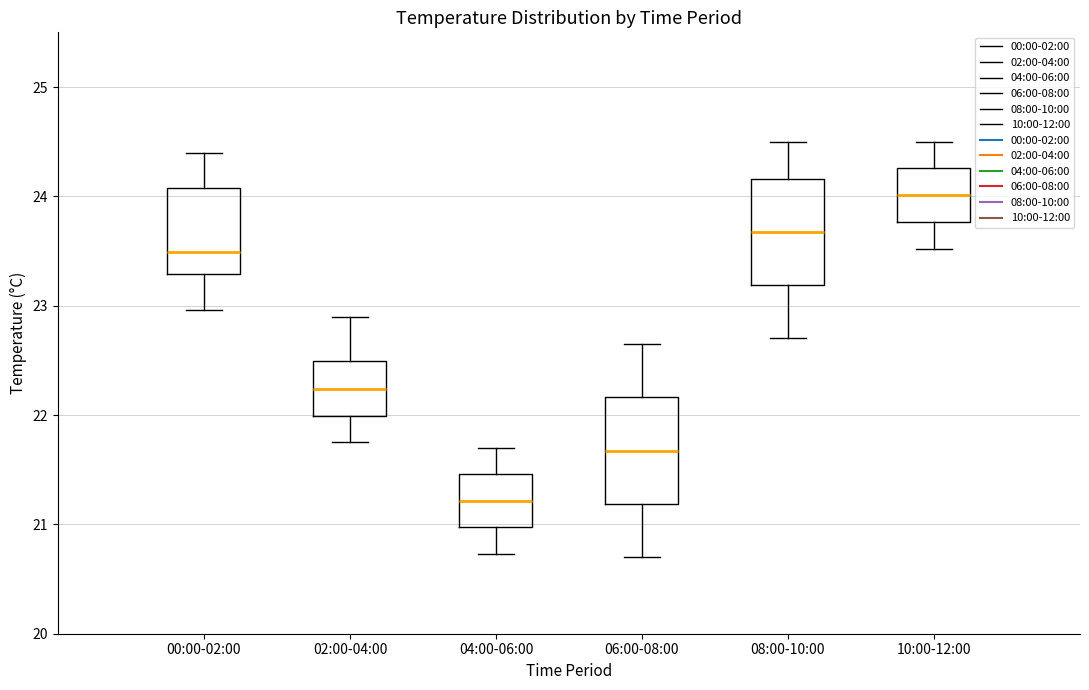

Reading left to right, transcribe this box plot: for each box, give where its median line is, the range the box spans, and where its two whiskers end, as read against the y-axis. The values are not printed on the chart, so give them approximately, as read against the axis.

00:00-02:00: median 23.5, box 23.3 to 24.1, whiskers 23.0 to 24.4
02:00-04:00: median 22.2, box 22.0 to 22.5, whiskers 21.8 to 22.9
04:00-06:00: median 21.2, box 21.0 to 21.5, whiskers 20.7 to 21.7
06:00-08:00: median 21.7, box 21.2 to 22.2, whiskers 20.7 to 22.7
08:00-10:00: median 23.7, box 23.2 to 24.2, whiskers 22.7 to 24.5
10:00-12:00: median 24.0, box 23.8 to 24.3, whiskers 23.5 to 24.5